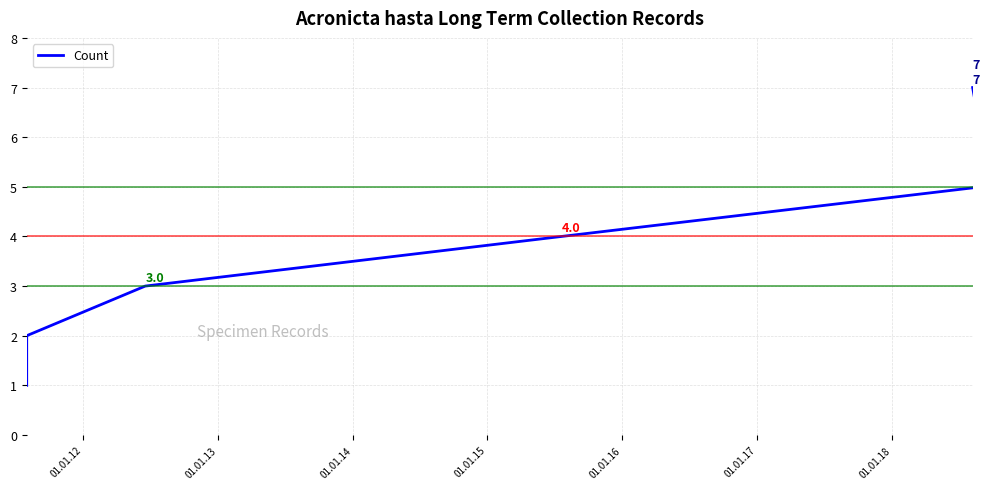

How many lines are shown in the chart?

1